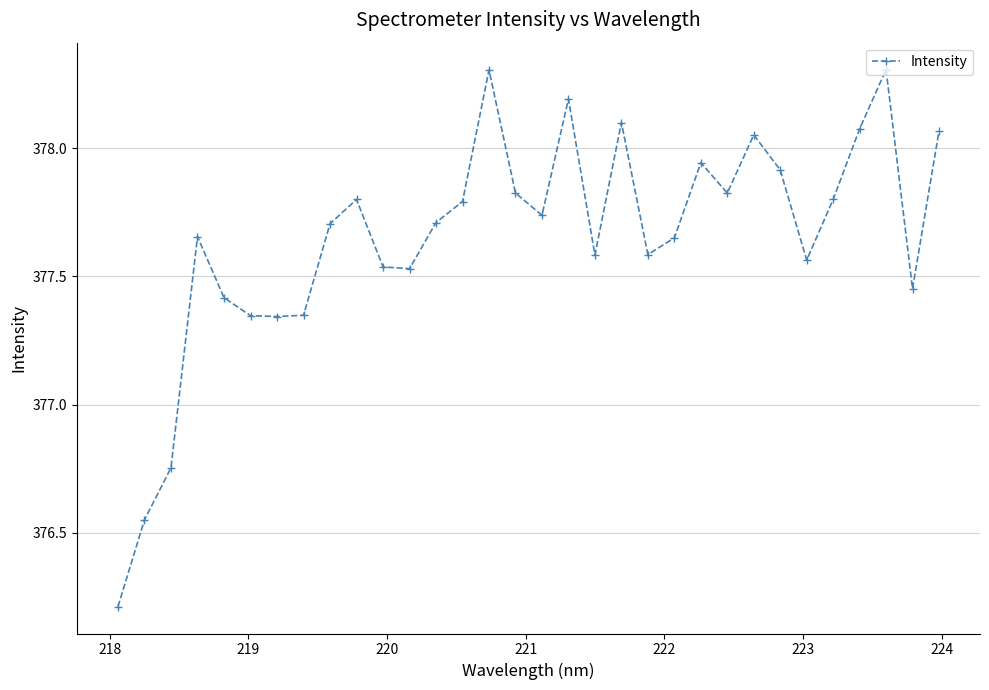

What is the smallest value displayed?

376.2